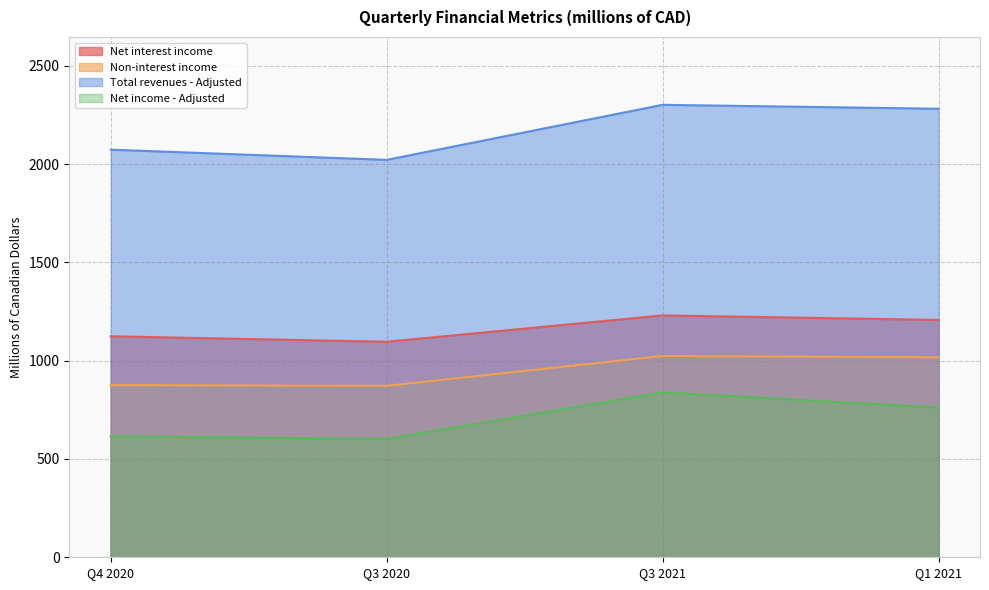

Rank the series at Q3 2020 from highest to lowest value.

Total revenues - Adjusted, Net interest income, Non-interest income, Net income - Adjusted